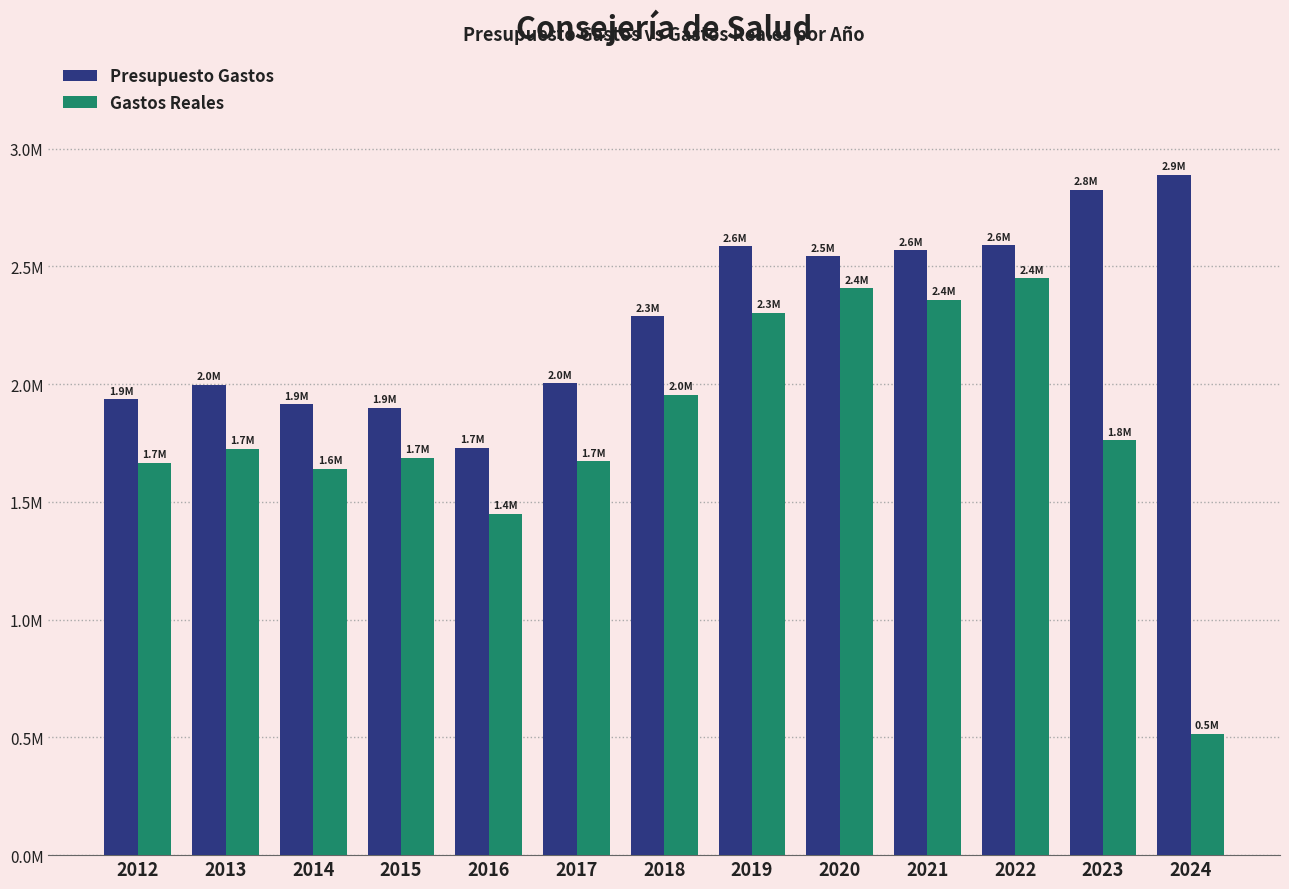

What is the difference between the second highest and minimum values in the Gastos Reales series?

1891576.0